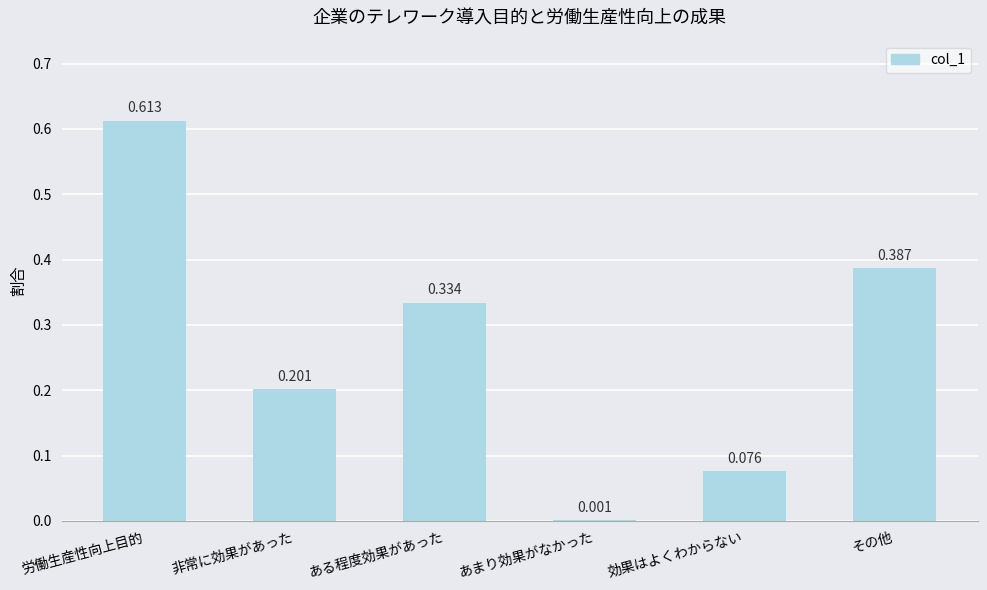

Which label corresponds to the largest value in the chart?

労働生産性向上目的